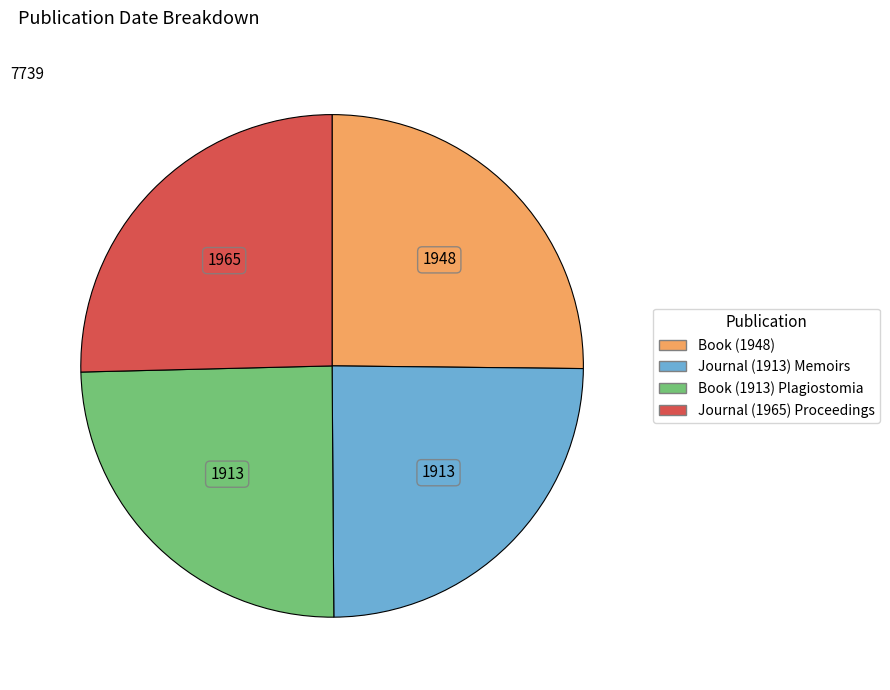

Between Journal (1965) Proceedings and Book (1913) Plagiostomia, which is larger?

Journal (1965) Proceedings